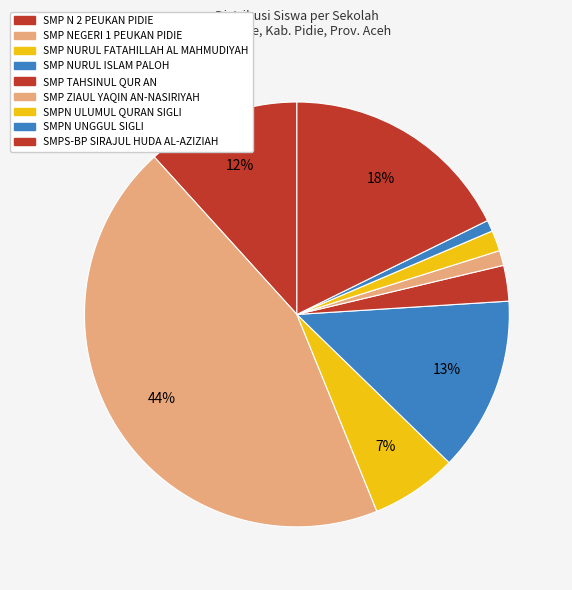

Is it true that SMP NURUL ISLAM PALOH is 1% of the pie?

False